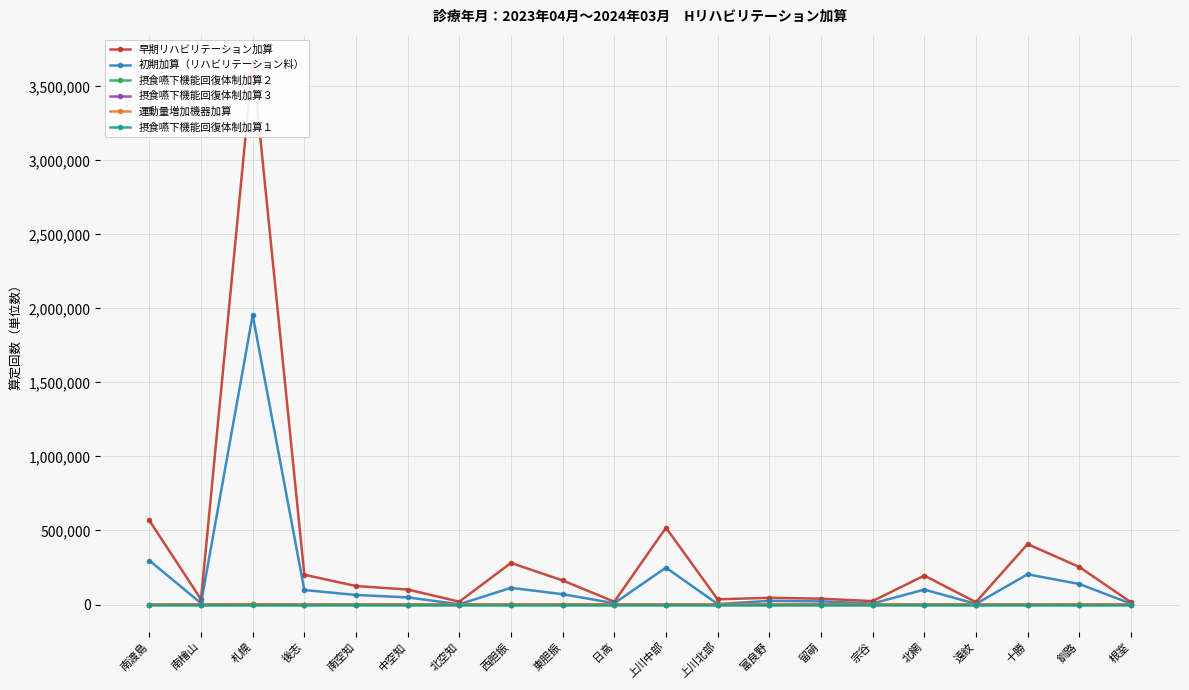

True or false: 摂食嚥下機能回復体制加算２ has a value of 0 at 西胆振.

True